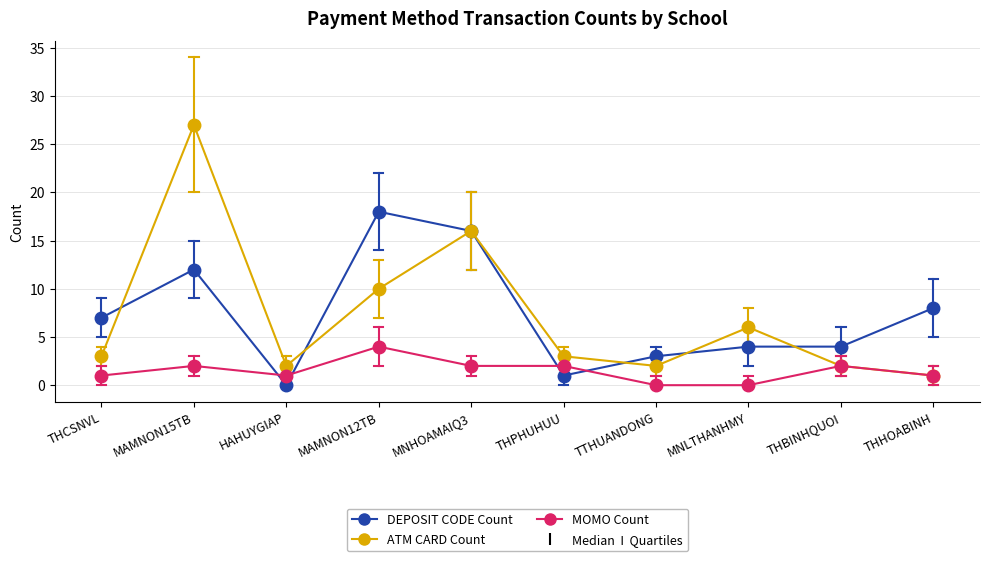

The DEPOSIT CODE Count series shows 8 at HAHUYGIAP. True or false?

False